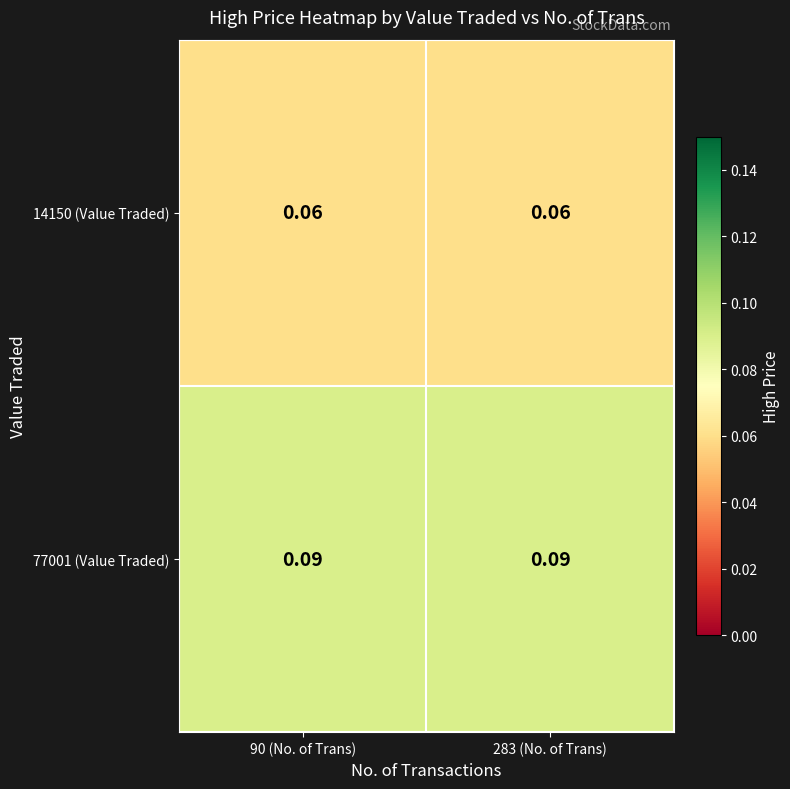

Is the value of 77001 (Value Traded) at 283 (No. of Trans) greater than the value of 14150 (Value Traded) at 90 (No. of Trans)?

Yes